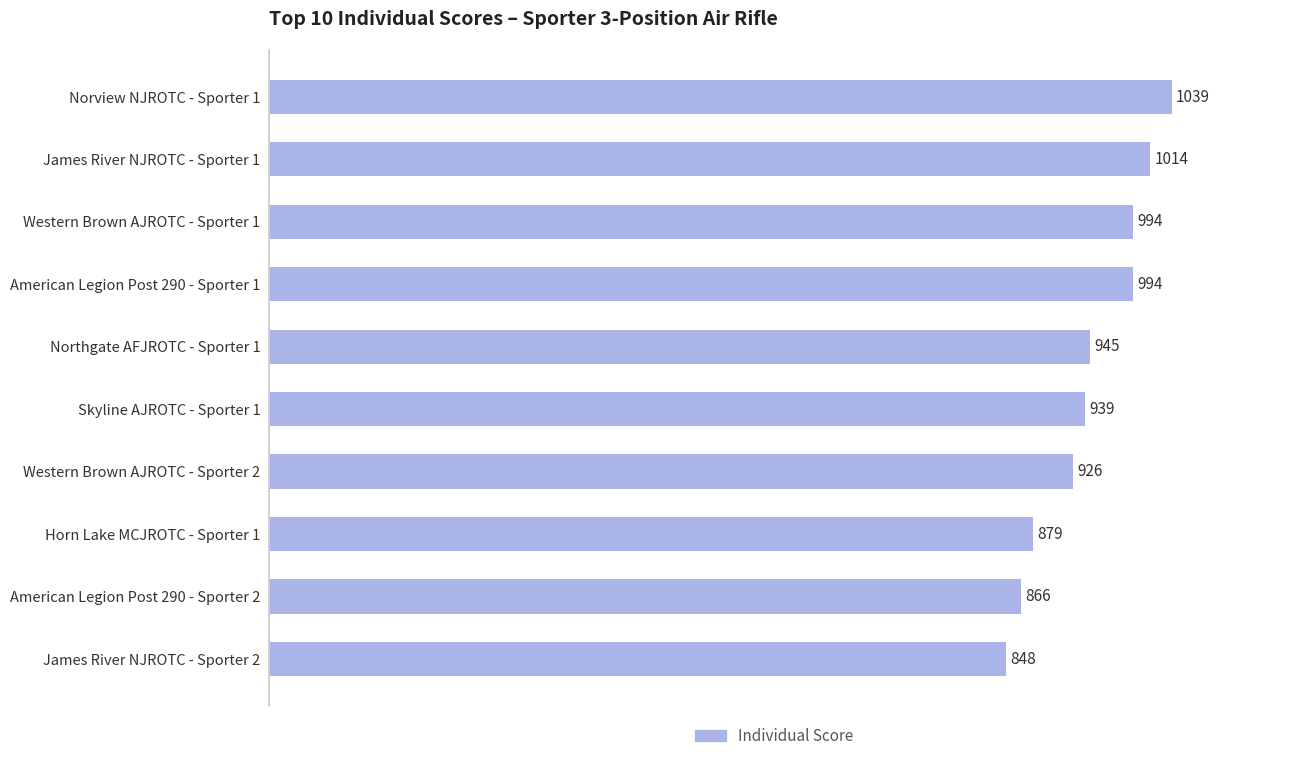

What is the label of the 2nd bar from the bottom?

American Legion Post 290 - Sporter 2